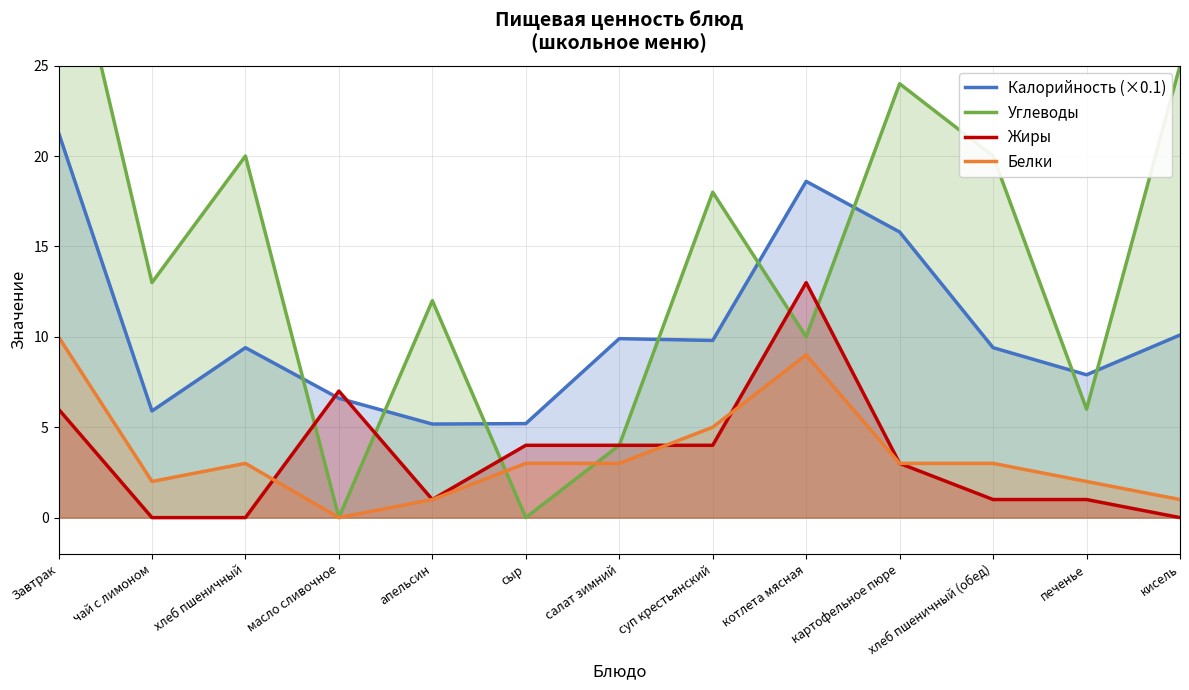

The Углеводы series shows 12.0 at апельсин. True or false?

True